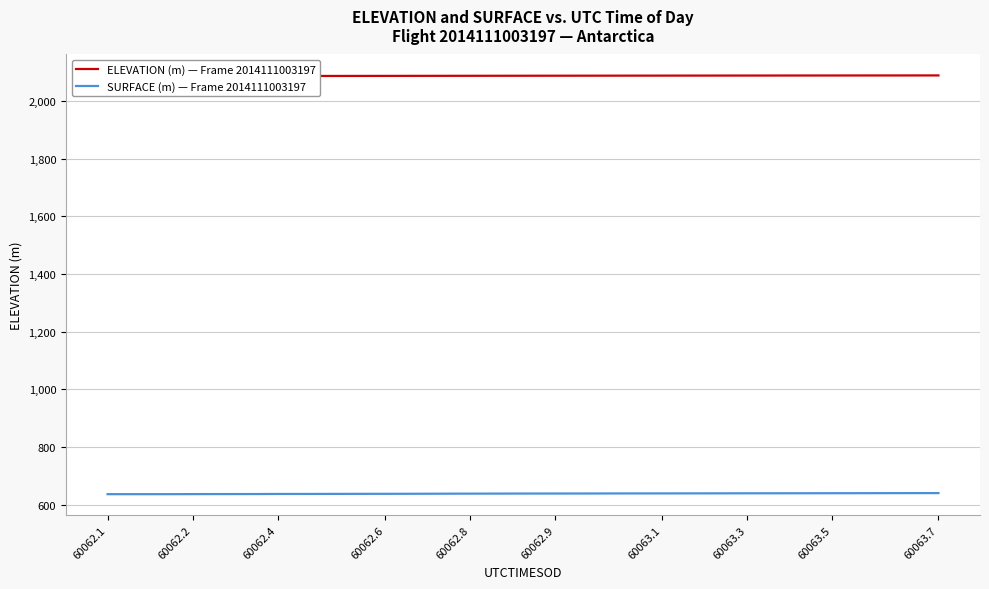

The SURFACE (m) — Frame 2014111003197 series shows 168.3 at 60063.5. True or false?

False